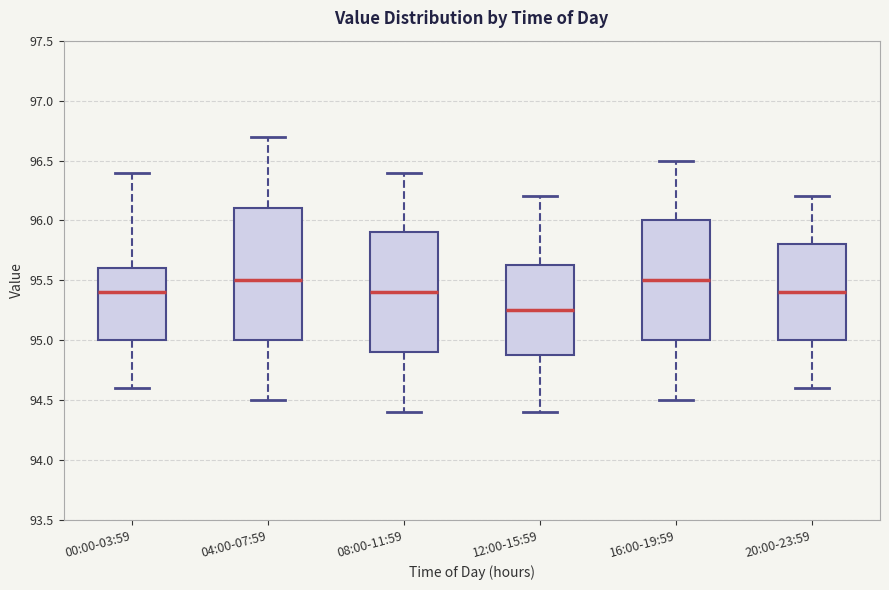

Reading left to right, read every box against the y-axis: the position of its median line, the range the box covers, and the ends of its whiskers. The values are not printed on the chart, so give them approximately, as read against the axis.

00:00-03:59: median 95.40, box 95.00 to 95.60, whiskers 94.60 to 96.40
04:00-07:59: median 95.50, box 95.00 to 96.10, whiskers 94.50 to 96.70
08:00-11:59: median 95.40, box 94.90 to 95.90, whiskers 94.40 to 96.40
12:00-15:59: median 95.25, box 94.90 to 95.65, whiskers 94.40 to 96.20
16:00-19:59: median 95.50, box 95.00 to 96.00, whiskers 94.50 to 96.50
20:00-23:59: median 95.40, box 95.00 to 95.80, whiskers 94.60 to 96.20